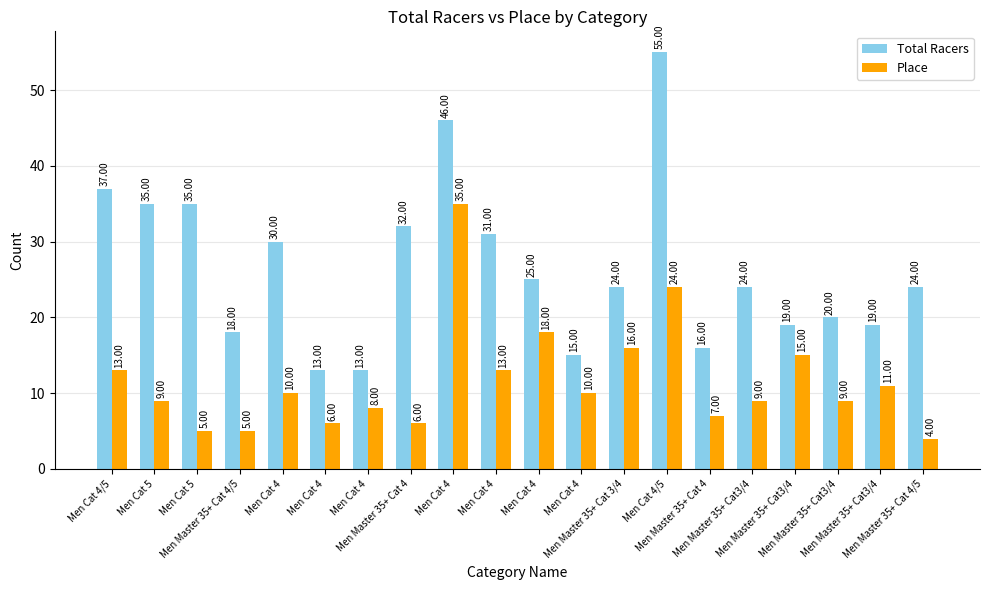

Reading left to right, transcribe all the data shown in this chart.

Total Racers: Men Cat 4/5=37	Men Cat 5=35	Men Cat 5=35	Men Master 35+ Cat 4/5=18	Men Cat 4=30	Men Cat 4=13	Men Cat 4=13	Men Master 35+ Cat 4=32	Men Cat 4=46	Men Cat 4=31	Men Cat 4=25	Men Cat 4=15	Men Master 35+ Cat 3/4=24	Men Cat 4/5=55	Men Master 35+ Cat 4=16	Men Master 35+ Cat3/4=24	Men Master 35+ Cat3/4=19	Men Master 35+ Cat3/4=20	Men Master 35+ Cat3/4=19	Men Master 35+ Cat 4/5=24
Place: Men Cat 4/5=13	Men Cat 5=9	Men Cat 5=5	Men Master 35+ Cat 4/5=5	Men Cat 4=10	Men Cat 4=6	Men Cat 4=8	Men Master 35+ Cat 4=6	Men Cat 4=35	Men Cat 4=13	Men Cat 4=18	Men Cat 4=10	Men Master 35+ Cat 3/4=16	Men Cat 4/5=24	Men Master 35+ Cat 4=7	Men Master 35+ Cat3/4=9	Men Master 35+ Cat3/4=15	Men Master 35+ Cat3/4=9	Men Master 35+ Cat3/4=11	Men Master 35+ Cat 4/5=4